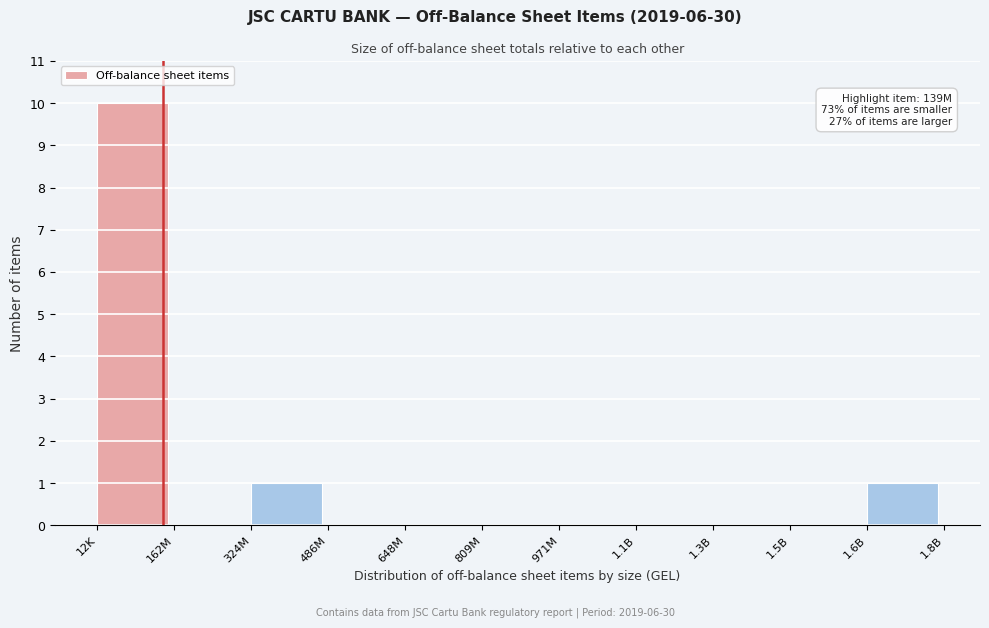

Reading left to right, transcribe all the data shown in this chart.

12K=10	162M=0	324M=1	486M=0	648M=0	809M=0	971M=0	1.1B=0	1.3B=0	1.5B=0	1.6B=1